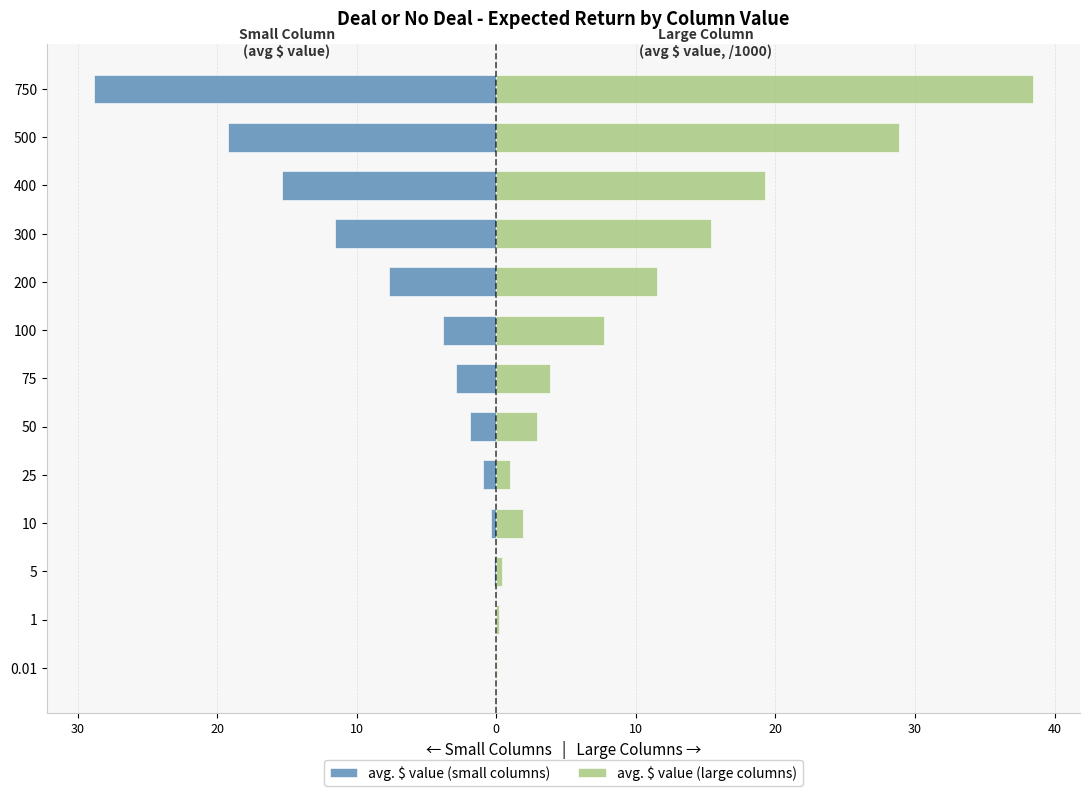

Which has a higher value, 300 or 400?

300